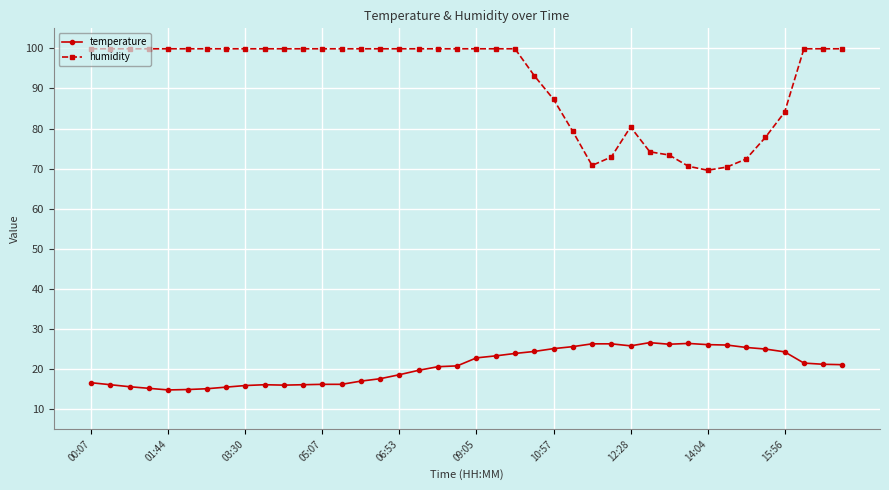

What is the value of the temperature point at the 3rd from the left?

15.6